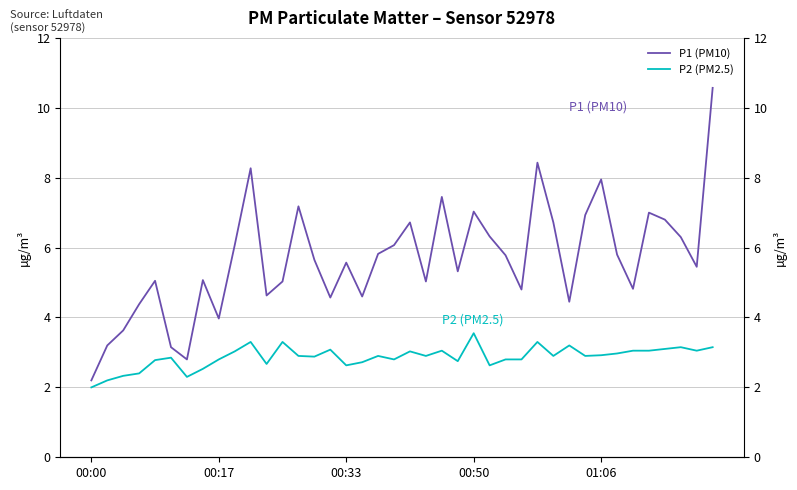

How many lines are shown in the chart?

2